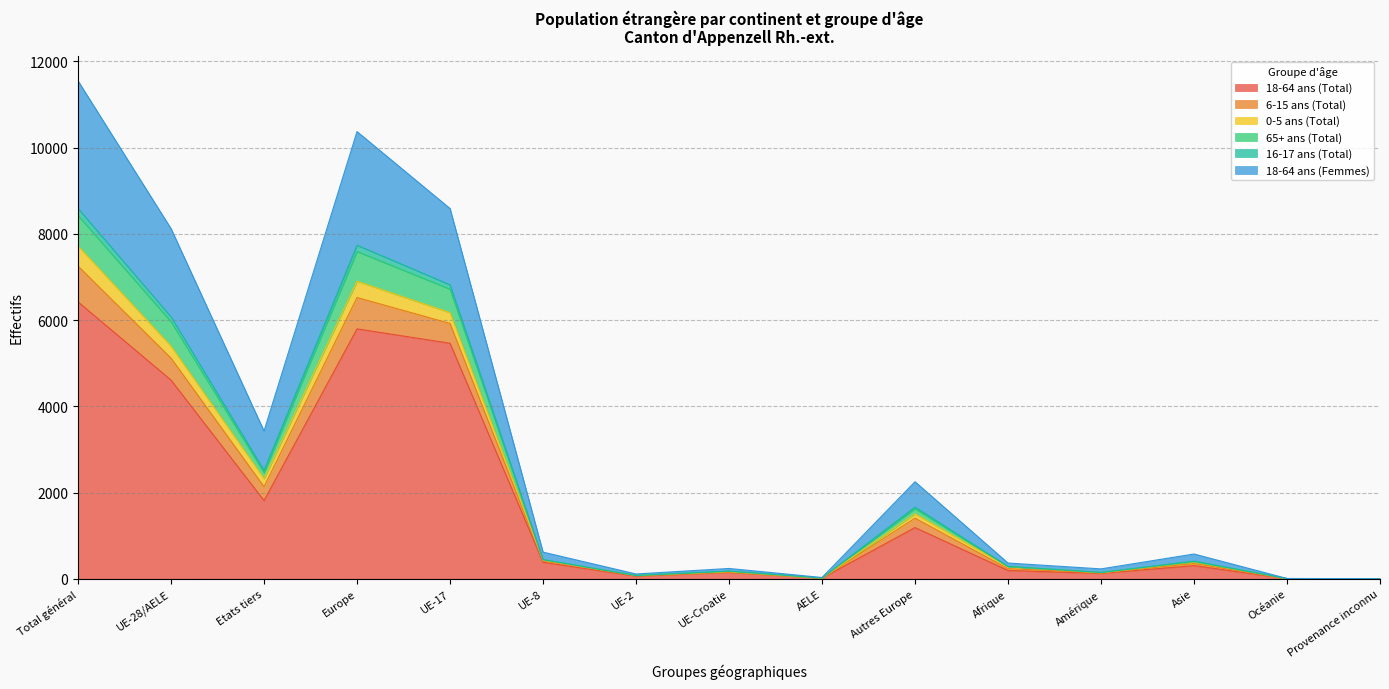

At which category does 16-17 ans (Total) reach its first local valley?

Etats tiers